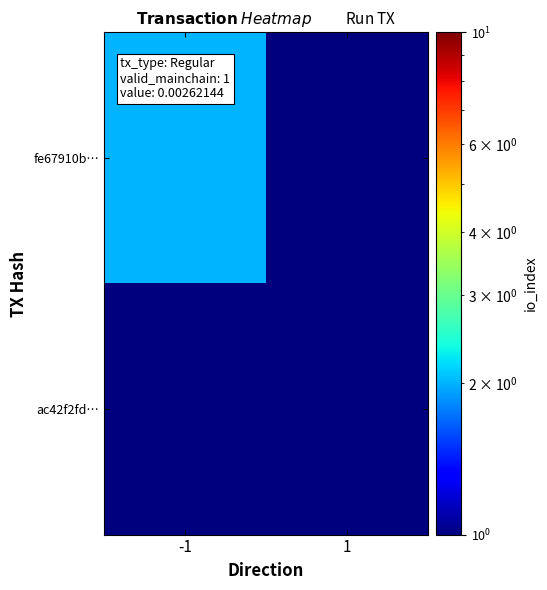

Which has a higher value, 1 or -1?

-1